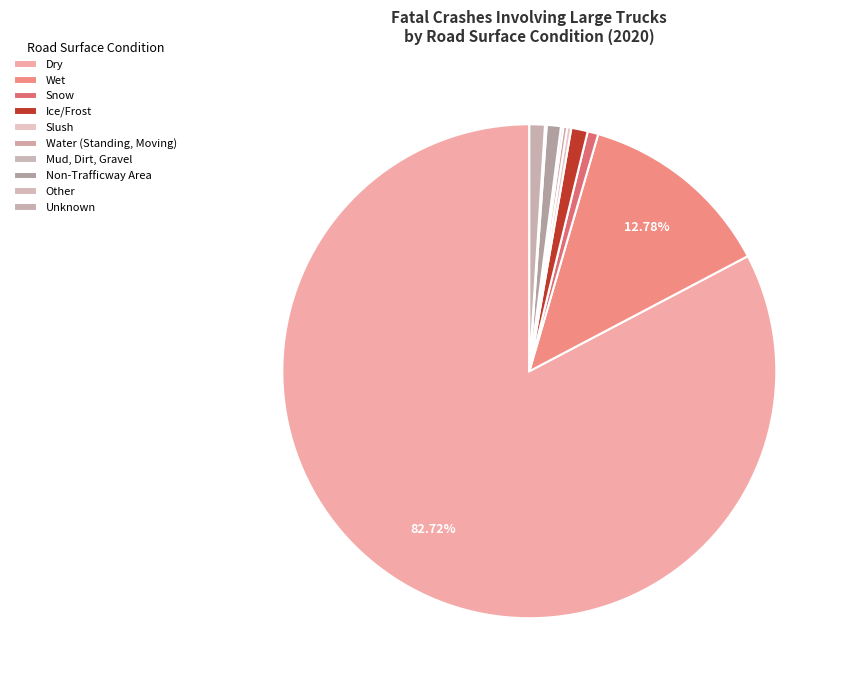

How many slices are in this pie chart?

10